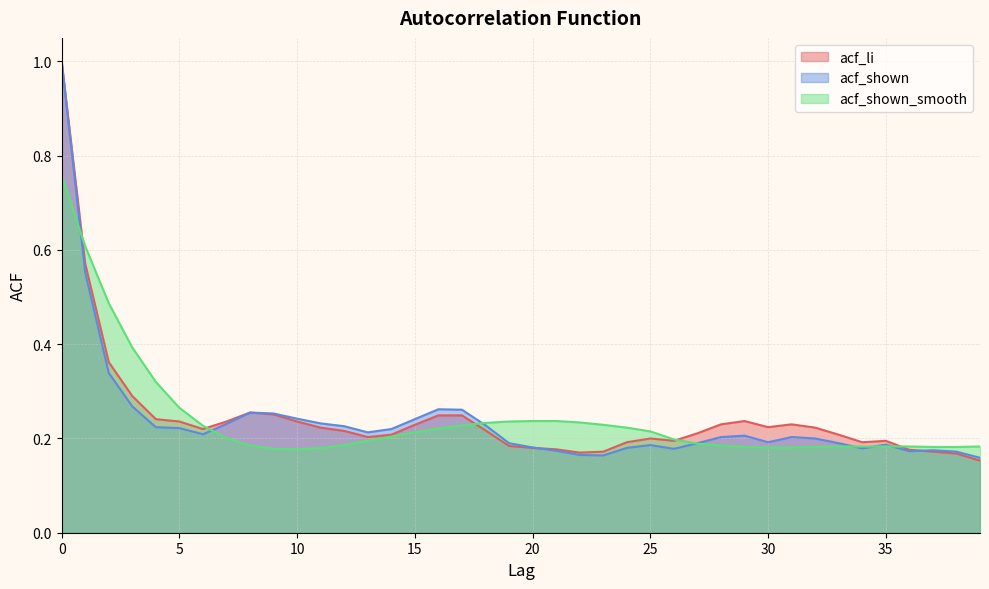

Reading left to right, list all the values displayed in this chart.

acf_li: 0=1.0	1=0.6	2=0.4	3=0.3	4=0.2	5=0.2	6=0.2	7=0.2	8=0.3	9=0.3	10=0.2	11=0.2	12=0.2	13=0.2	14=0.2	15=0.2	16=0.2	17=0.2	18=0.2	19=0.2	20=0.2	21=0.2	22=0.2	23=0.2	24=0.2	25=0.2	26=0.2	27=0.2	28=0.2	29=0.2	30=0.2	31=0.2	32=0.2	33=0.2	34=0.2	35=0.2	36=0.2	37=0.2	38=0.2	39=0.2
acf_shown: 0=1.0	1=0.6	2=0.3	3=0.3	4=0.2	5=0.2	6=0.2	7=0.2	8=0.3	9=0.3	10=0.2	11=0.2	12=0.2	13=0.2	14=0.2	15=0.2	16=0.3	17=0.3	18=0.2	19=0.2	20=0.2	21=0.2	22=0.2	23=0.2	24=0.2	25=0.2	26=0.2	27=0.2	28=0.2	29=0.2	30=0.2	31=0.2	32=0.2	33=0.2	34=0.2	35=0.2	36=0.2	37=0.2	38=0.2	39=0.2
acf_shown_smooth: 0=0.8	1=0.6	2=0.5	3=0.4	4=0.3	5=0.3	6=0.2	7=0.2	8=0.2	9=0.2	10=0.2	11=0.2	12=0.2	13=0.2	14=0.2	15=0.2	16=0.2	17=0.2	18=0.2	19=0.2	20=0.2	21=0.2	22=0.2	23=0.2	24=0.2	25=0.2	26=0.2	27=0.2	28=0.2	29=0.2	30=0.2	31=0.2	32=0.2	33=0.2	34=0.2	35=0.2	36=0.2	37=0.2	38=0.2	39=0.2